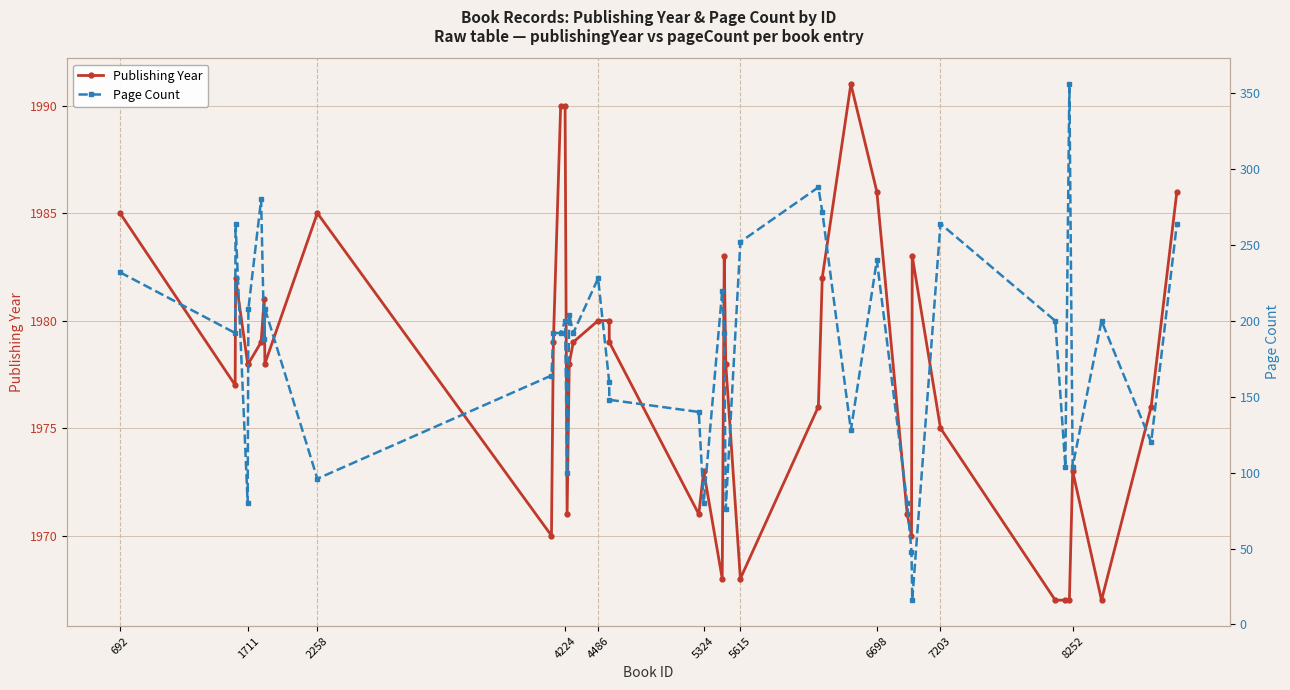

What is the lowest value of the Publishing Year series?

1967